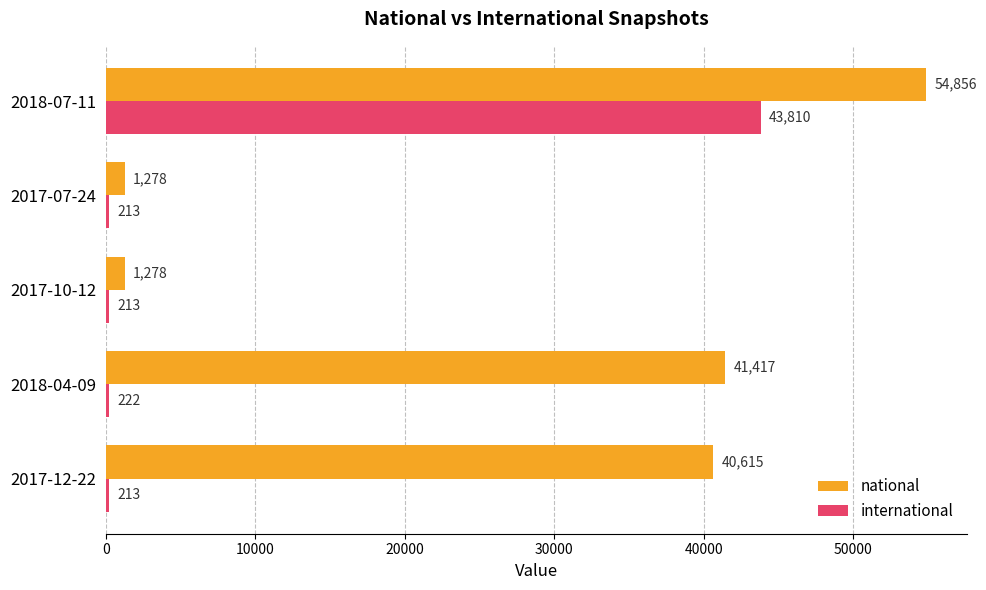

Is it true that national equals 28500 at 2018-07-11?

False